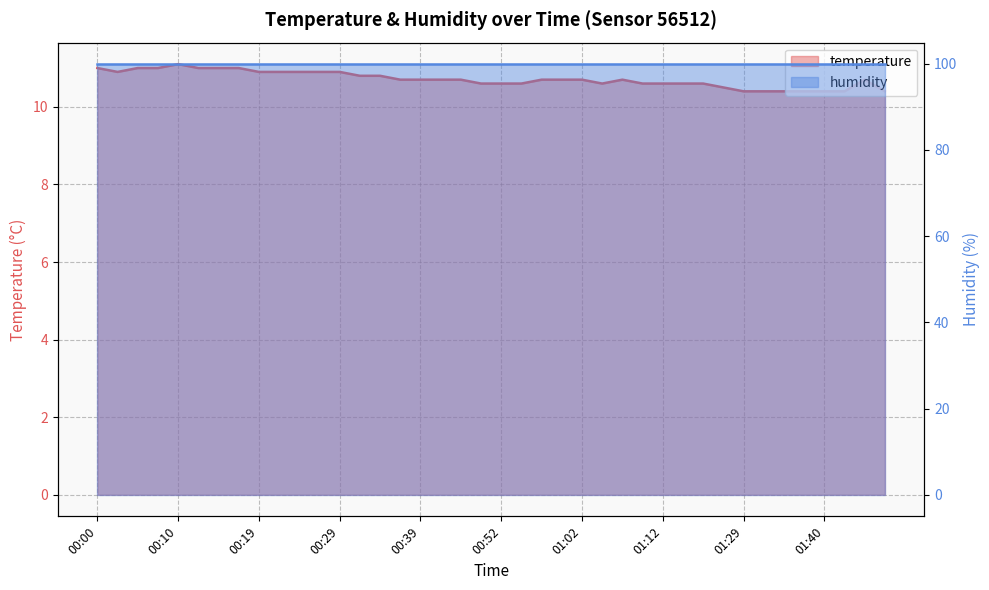

True or false: the data shows 5.1 at 00:29.

False